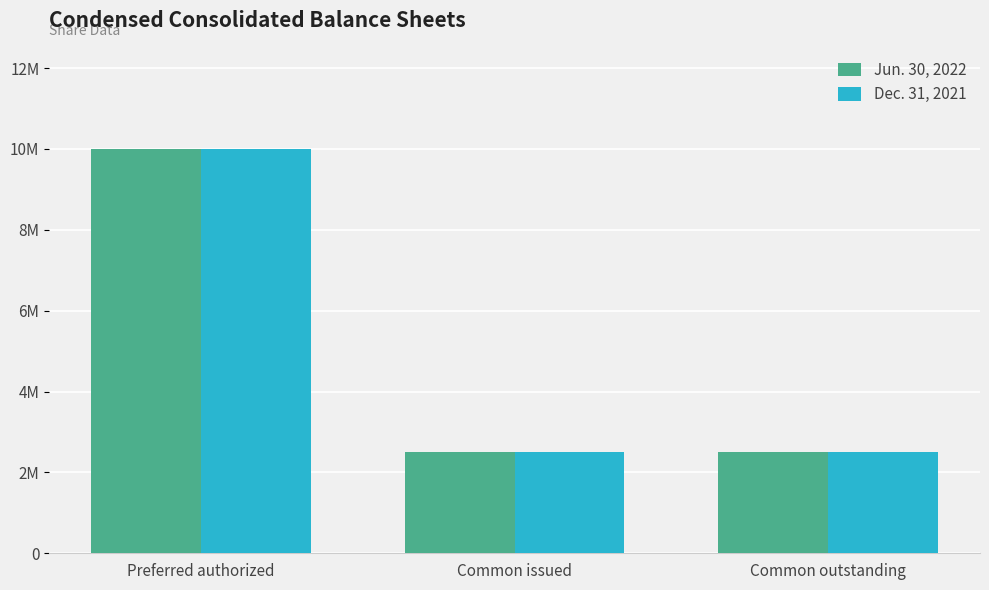

Does the chart contain stacked bars?

No